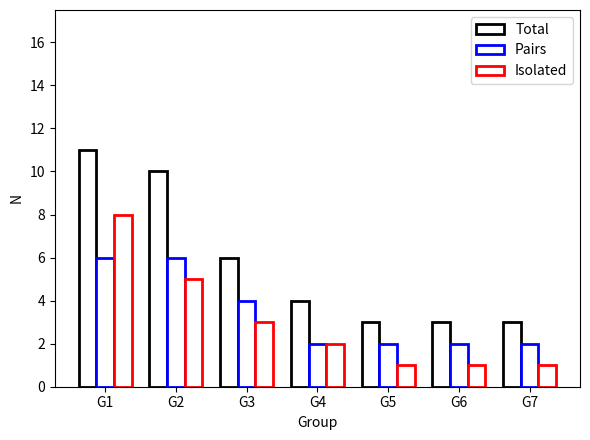

Is the value of Isolated at G6 greater than the value of Total at G1?

No